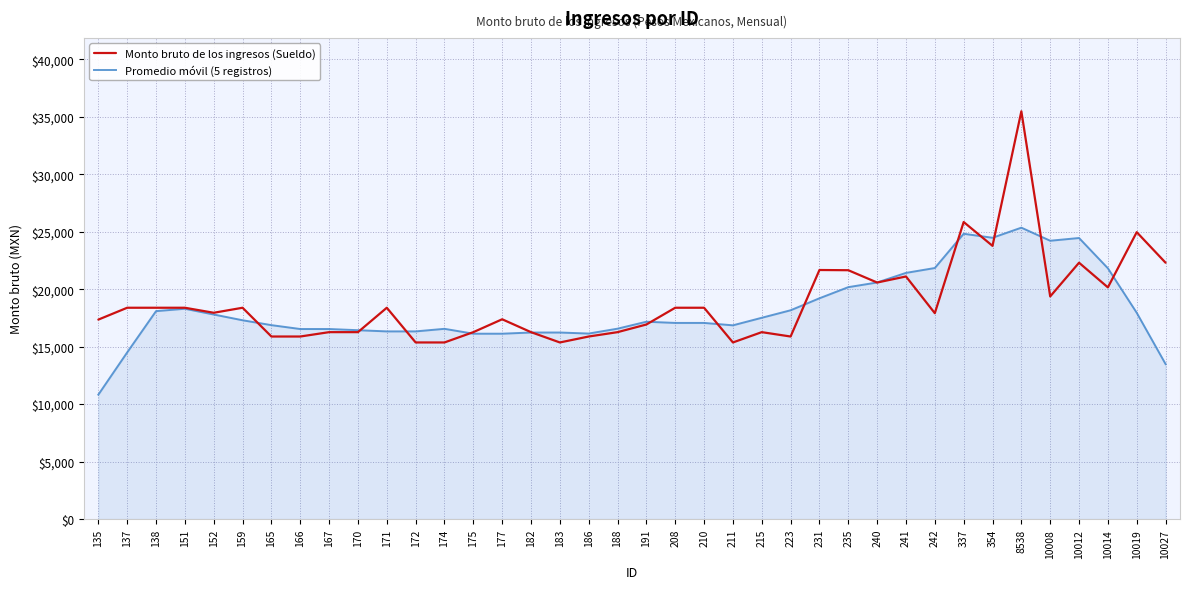

Which series has the widest spread of values?

Monto bruto de los ingresos (Sueldo)